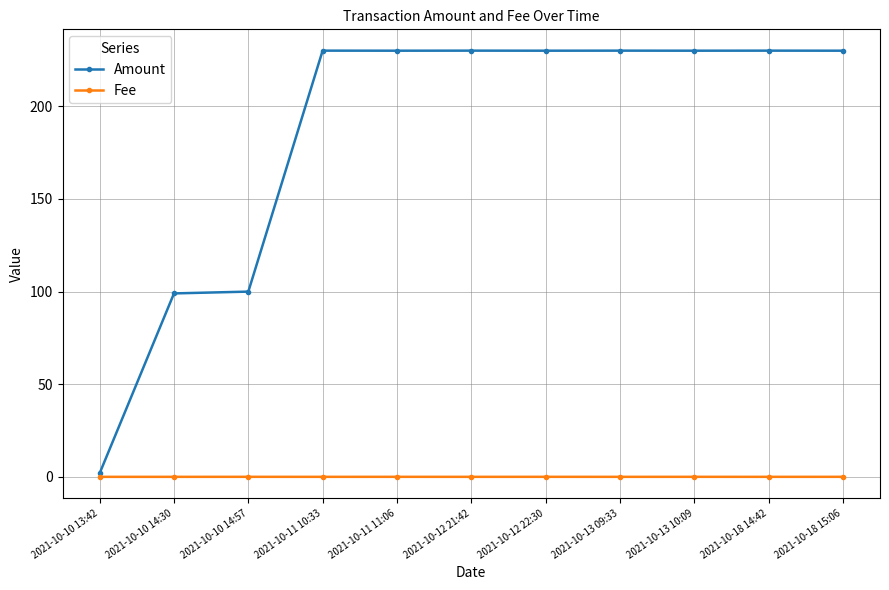

What is the maximum value shown in the chart?

230.0